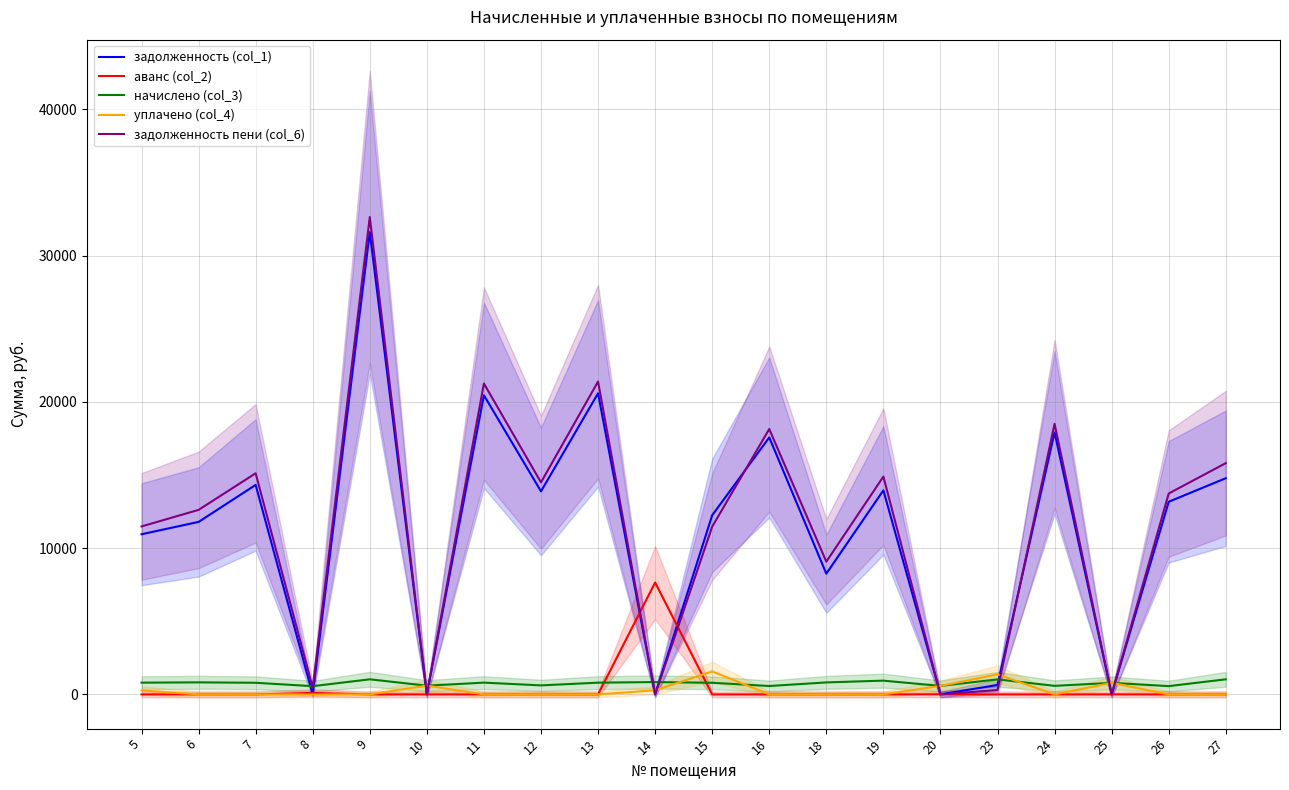

Where is аванс (col_2) nearest to the value 3823?

8